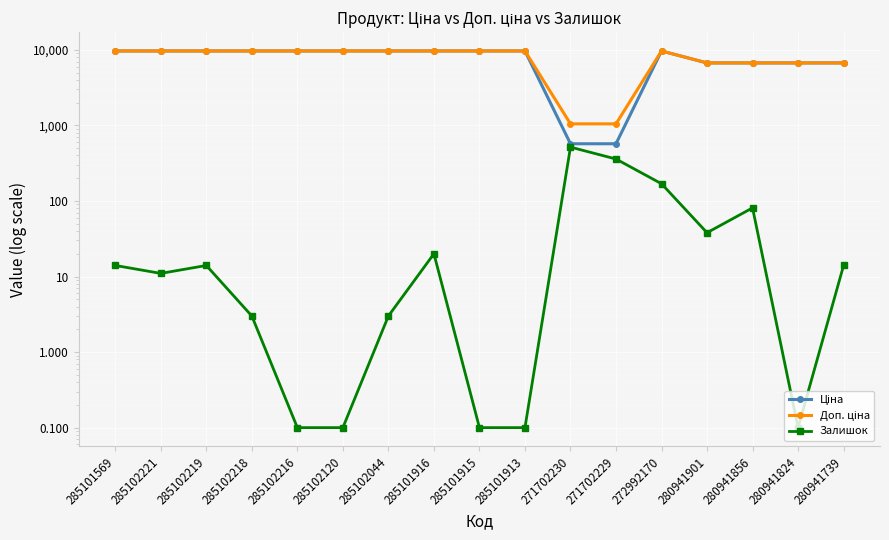

What is the greatest value displayed?

9664.7